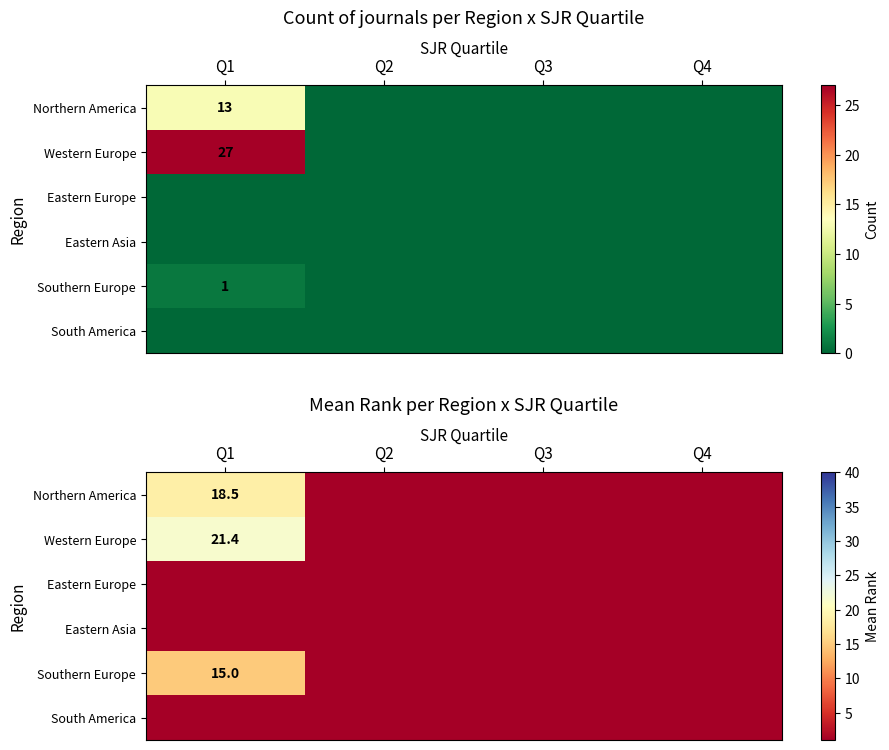

Rank the categories by Western Europe value from highest to lowest.

Q1, Q2, Q3, Q4